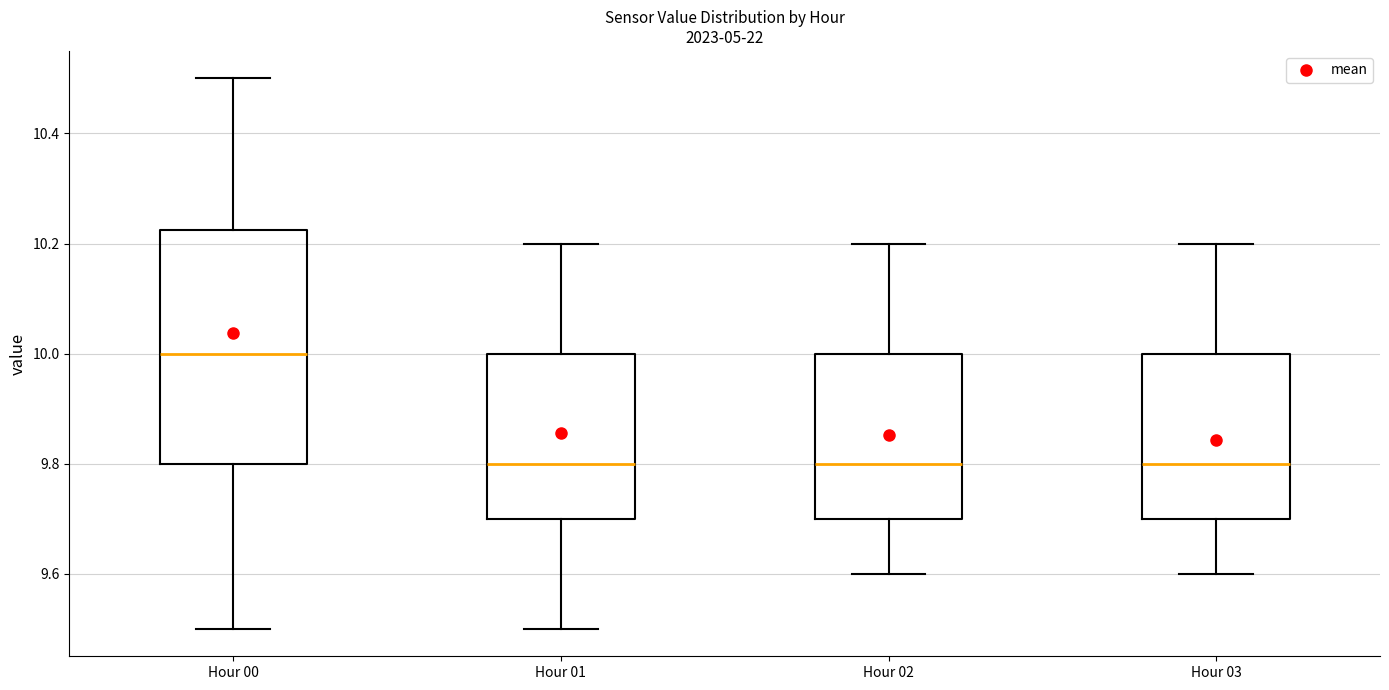

Which box's median line is the highest?

Hour 00